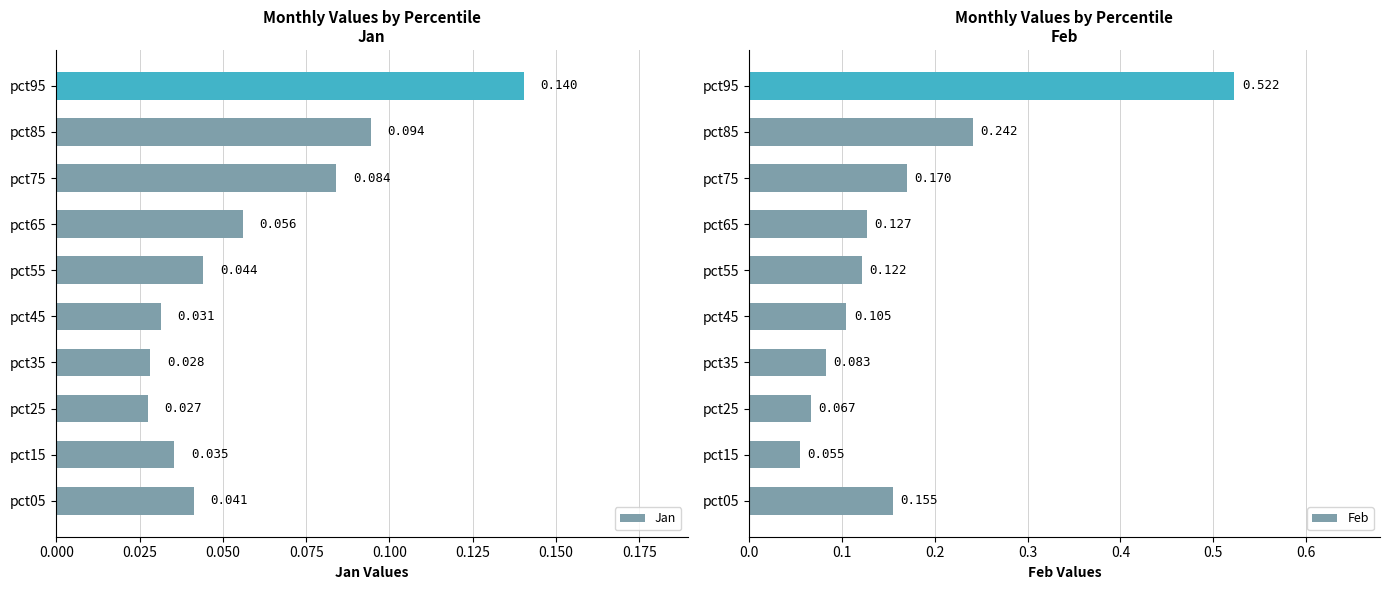

What is the total value across all series at pct65?

0.2